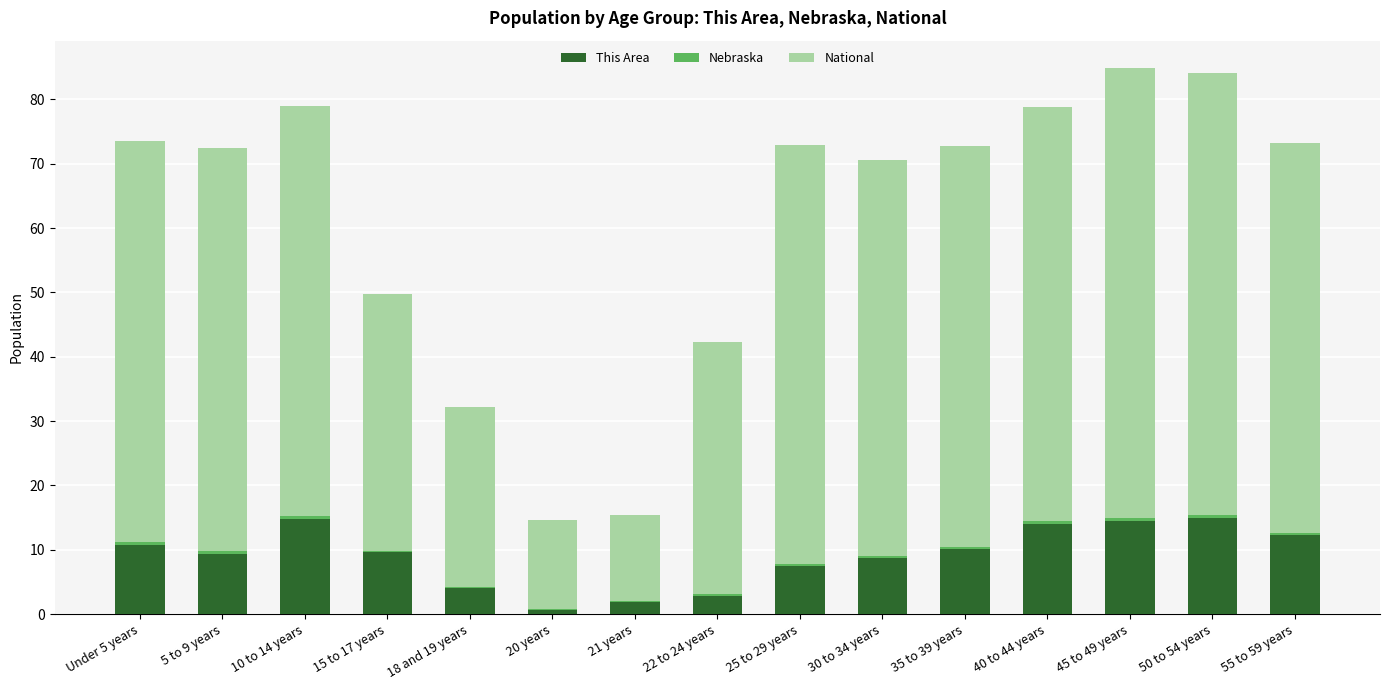

What is the highest value of the This Area series?

15.0